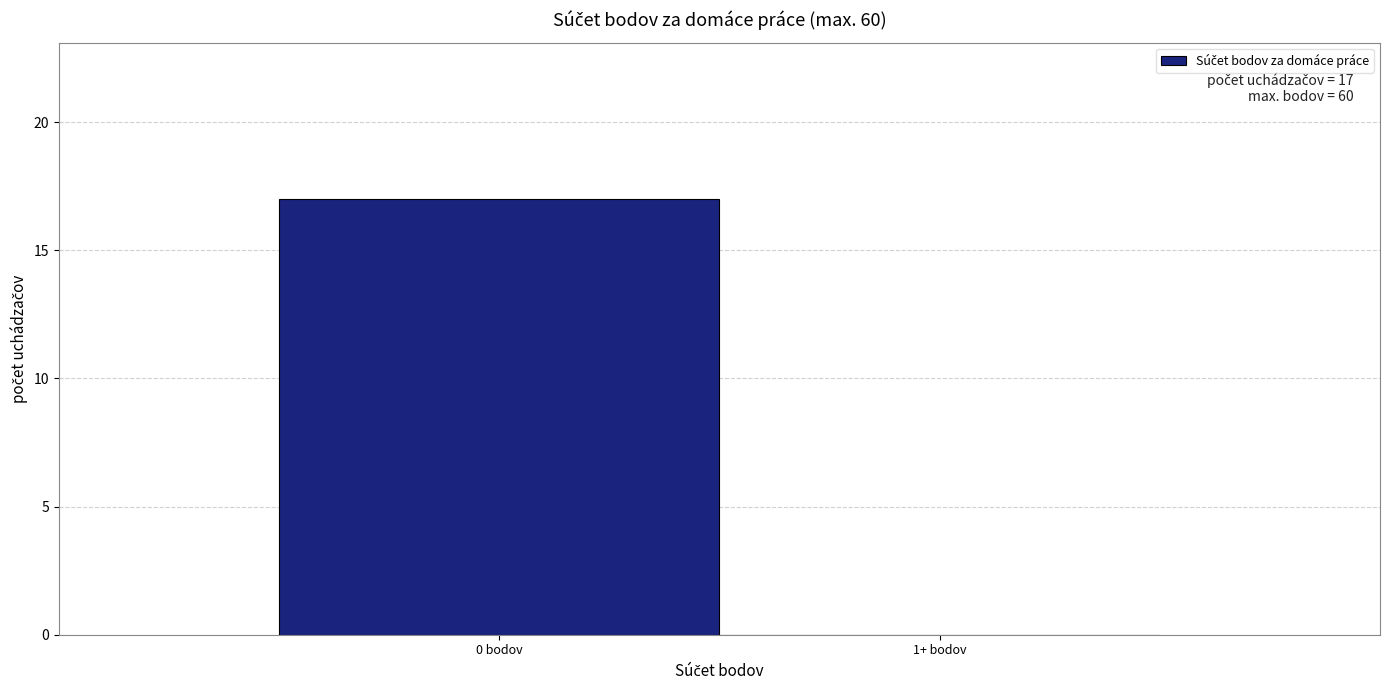

Reading right to left, transcribe all the data shown in this chart.

1+ bodov=0	0 bodov=17